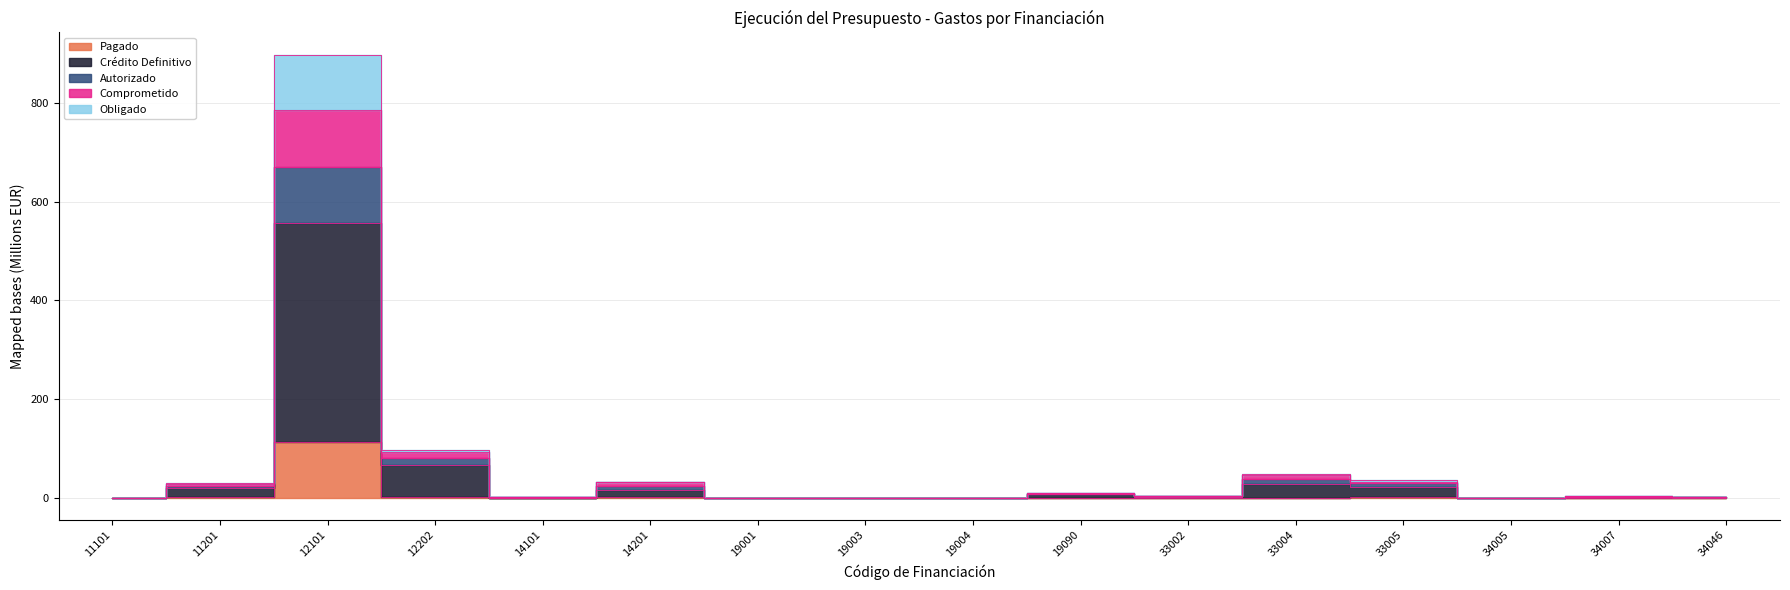

Where is the first local maximum for Crédito Definitivo?

12101